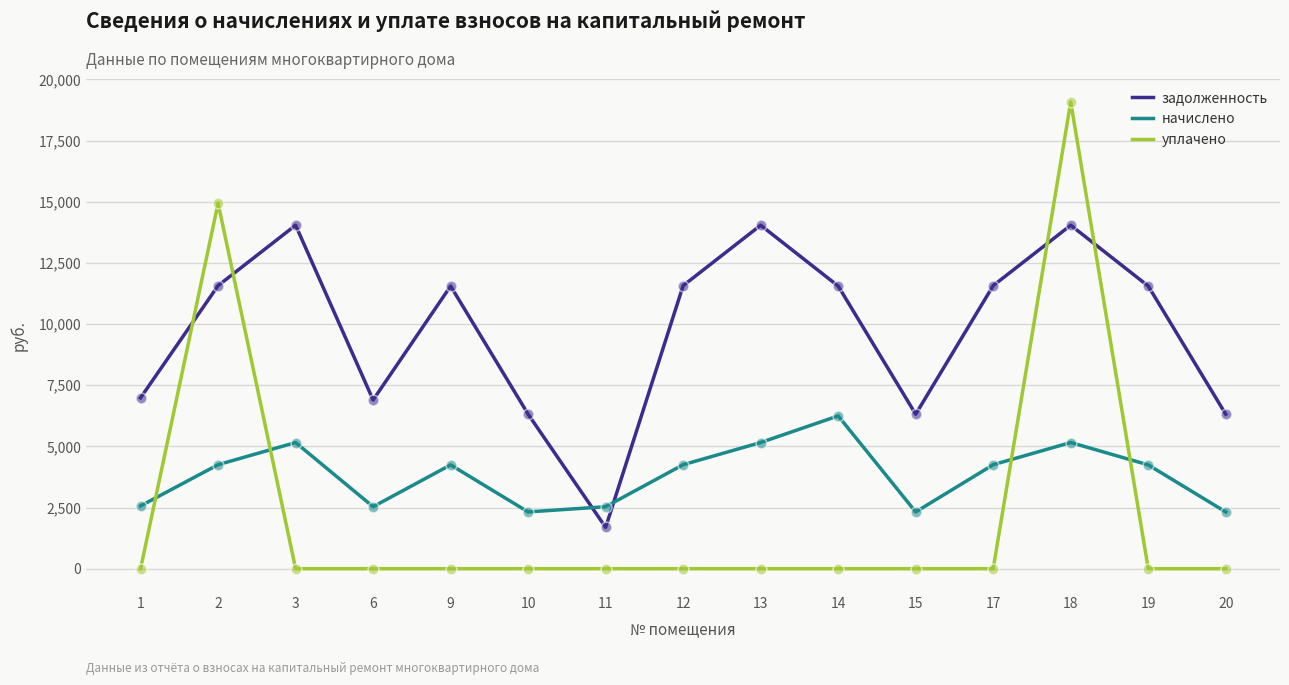

Which series has the largest total across all categories?

задолженность